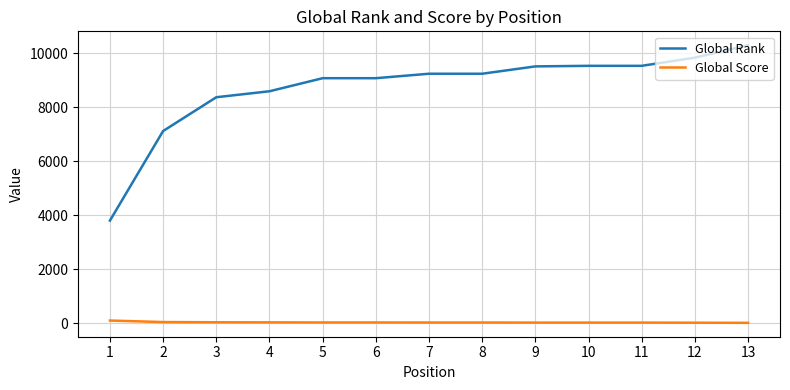

The value of Global Rank at 11 is 9533. True or false?

True